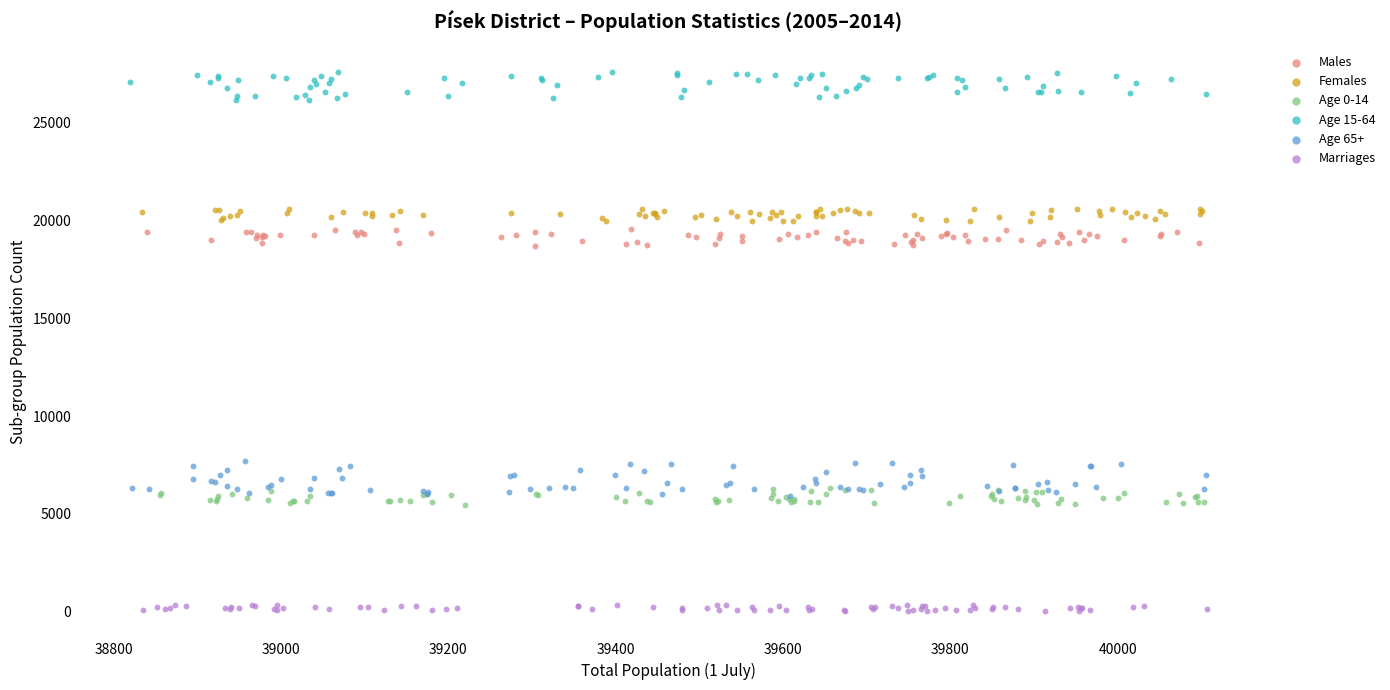

Which series has the widest spread of Y values?

Age 65+